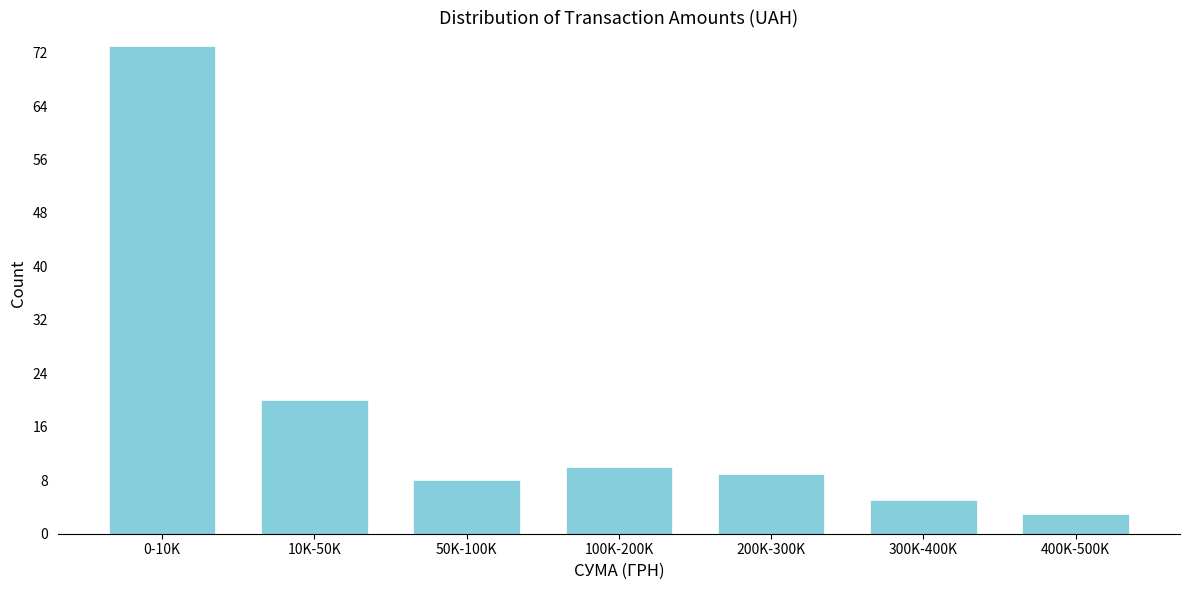

Reading left to right, list all the values displayed in this chart.

0-10K=73	10K-50K=20	50K-100K=8	100K-200K=10	200K-300K=9	300K-400K=5	400K-500K=3